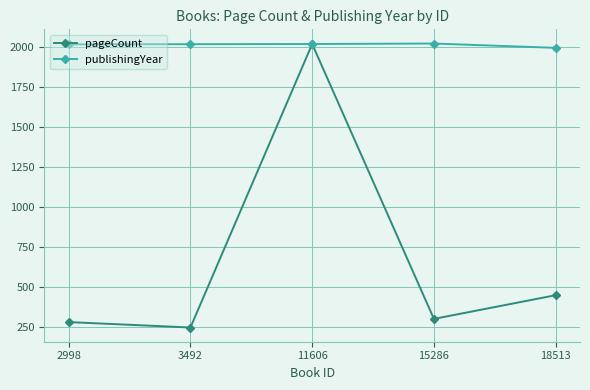

What is the highest value of the pageCount series?

2018